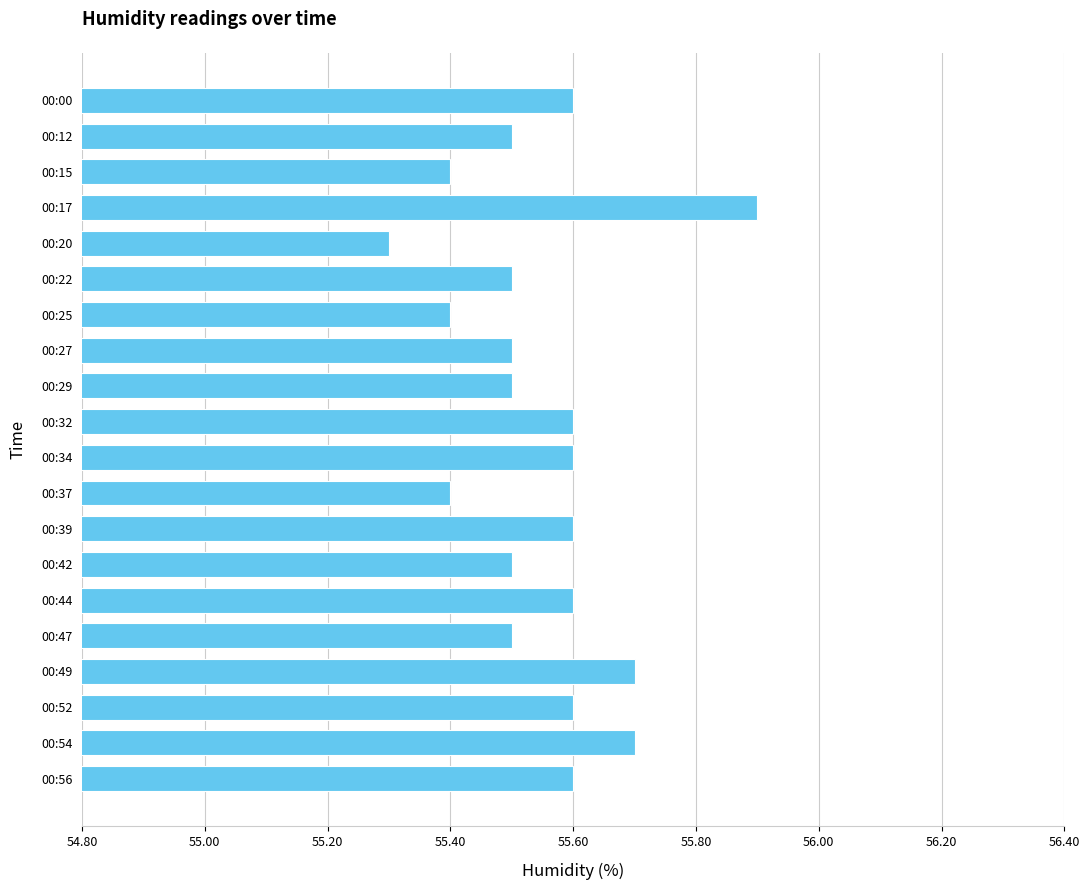

What is the difference between the maximum and second lowest values?

0.5